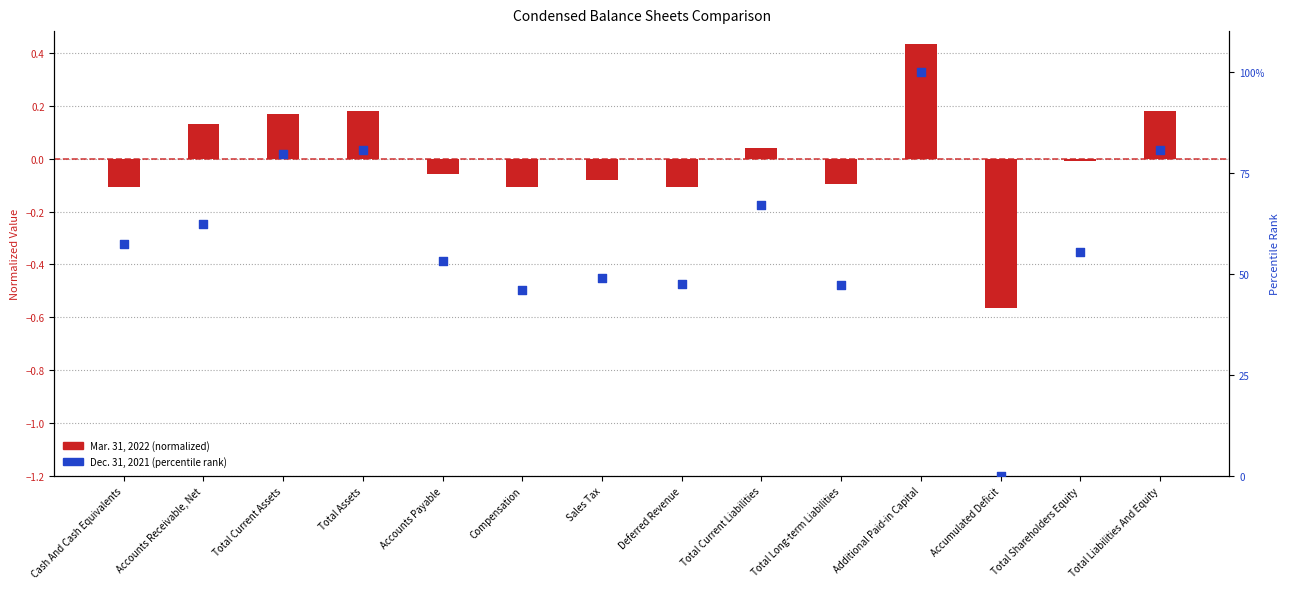

What are all the series names shown in the legend?

Mar. 31, 2022 (normalized), Dec. 31, 2021 (percentile rank)